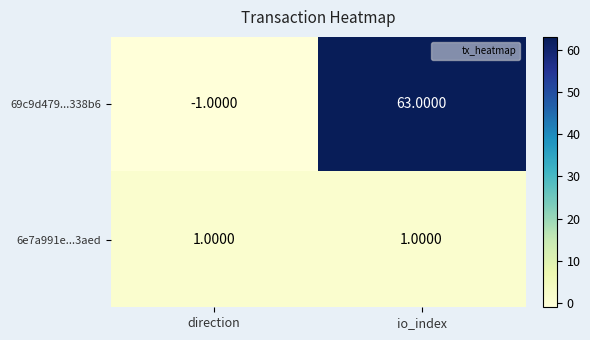

How many positive values does the 69c9d479...338b6 series have?

1